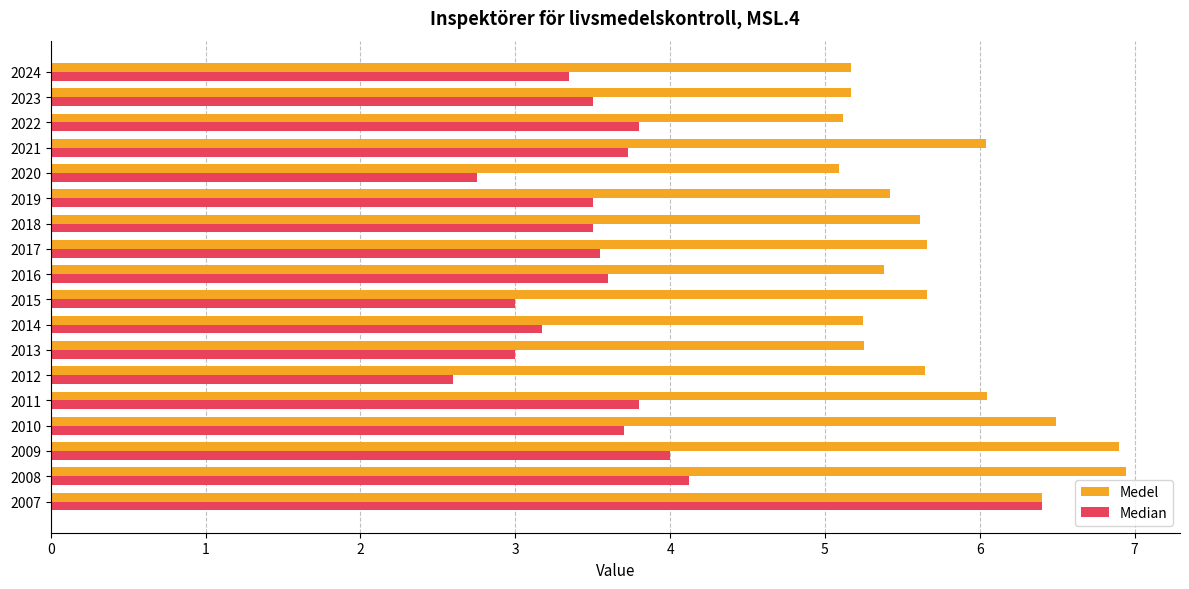

What is the minimum value shown in the chart?

2.6